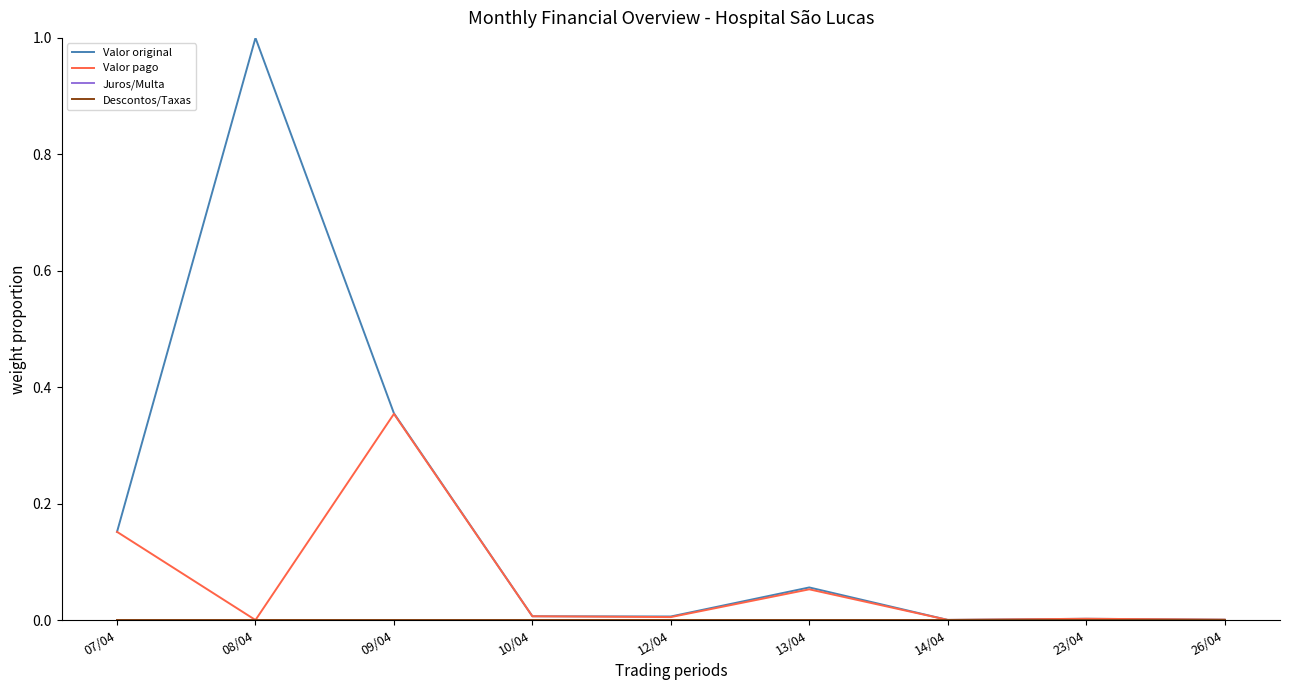

Does the chart display data point markers on the line(s)?

No